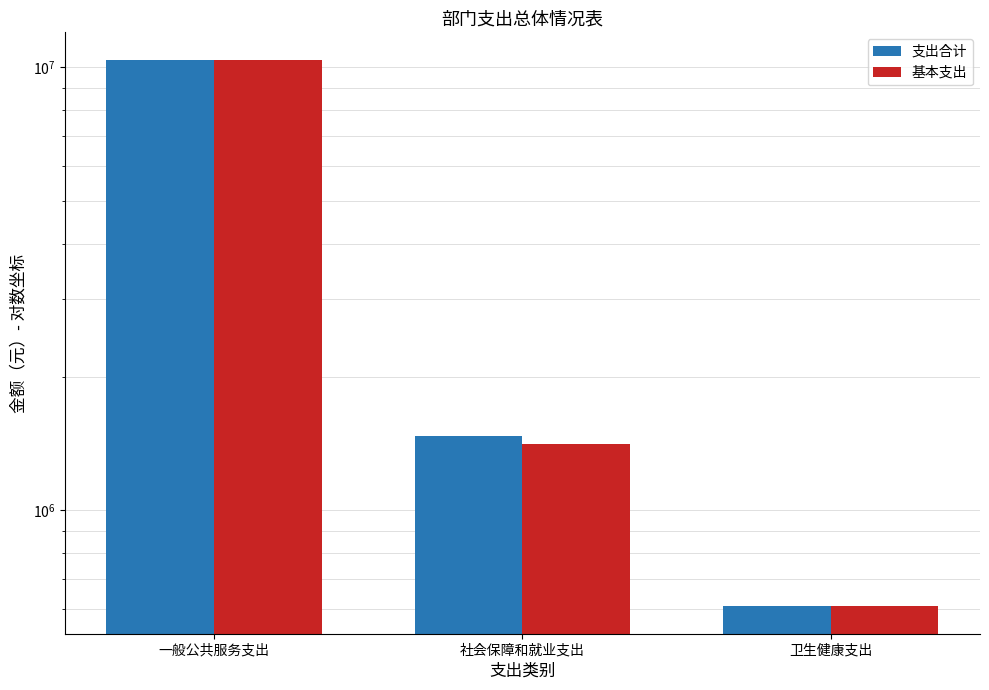

What position from the right is 卫生健康支出?

1